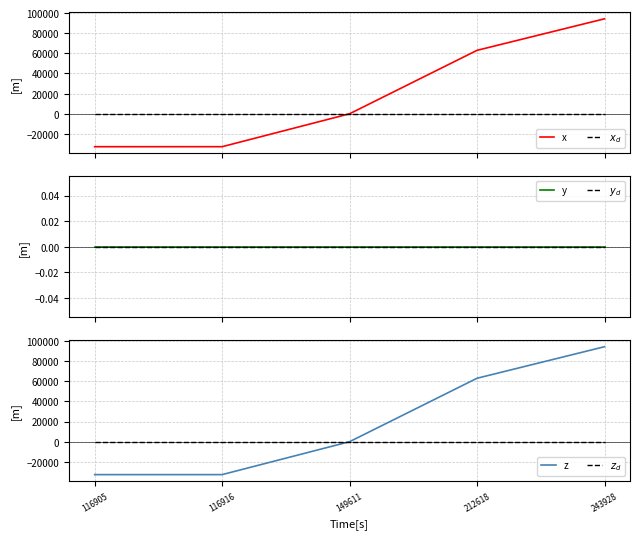

What is the difference between the highest and lowest values at 212618?

63016